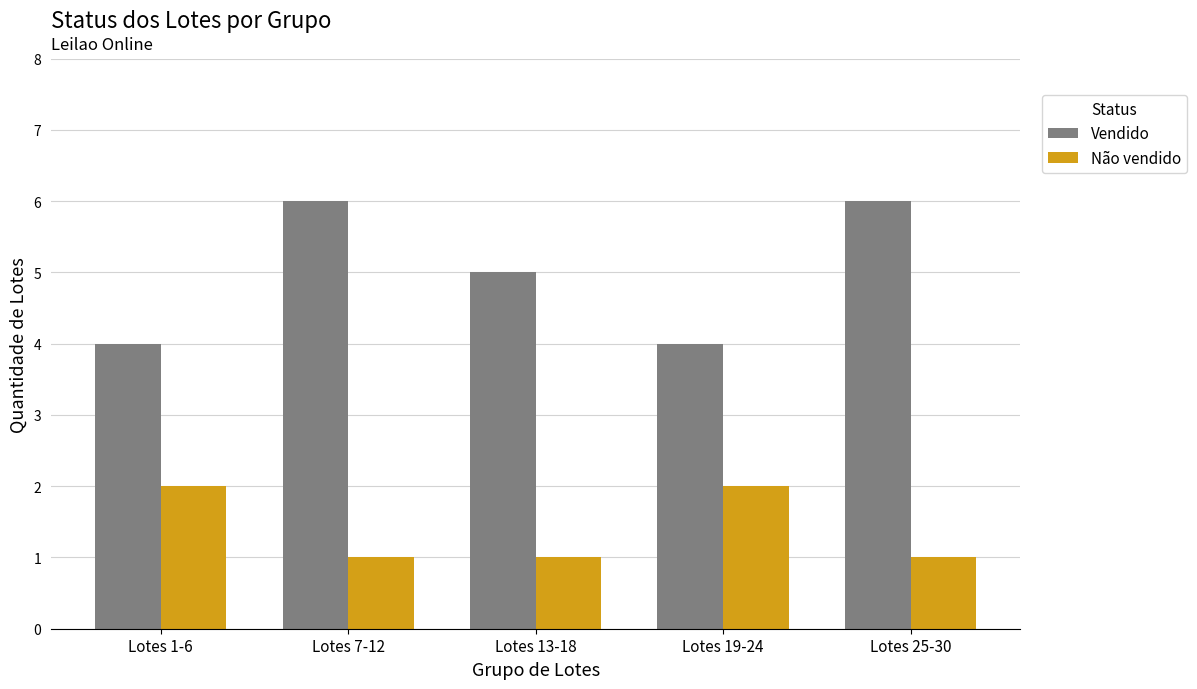

How many bars are there in each group?

2